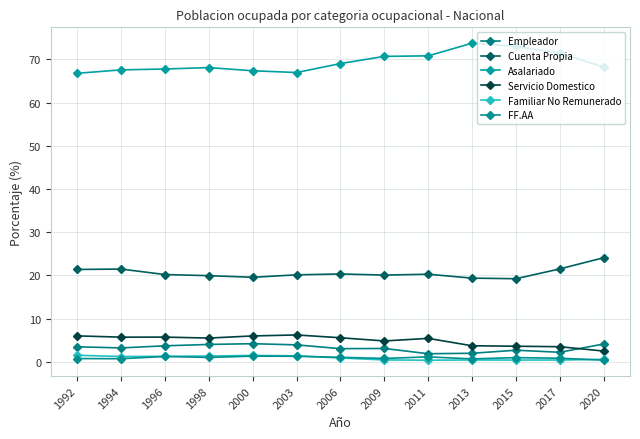

The value of Asalariado at 2020 is 36.1. True or false?

False